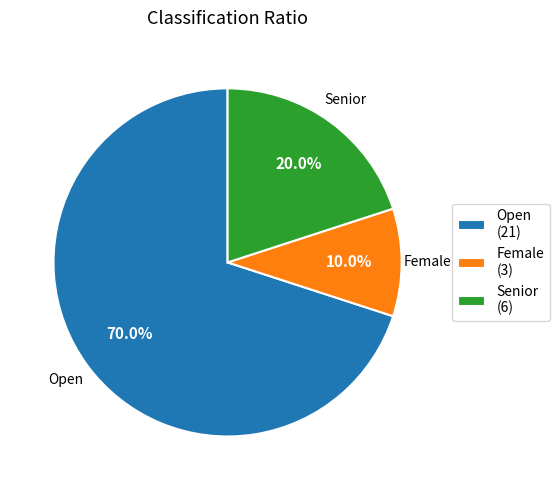

What is the smallest slice in the pie chart?

Female